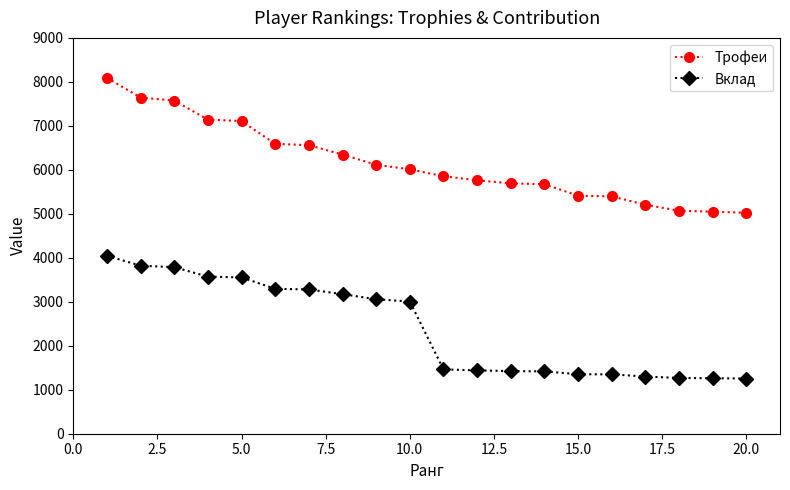

List the series in order of their overall mean, highest first.

Трофеи, Вклад